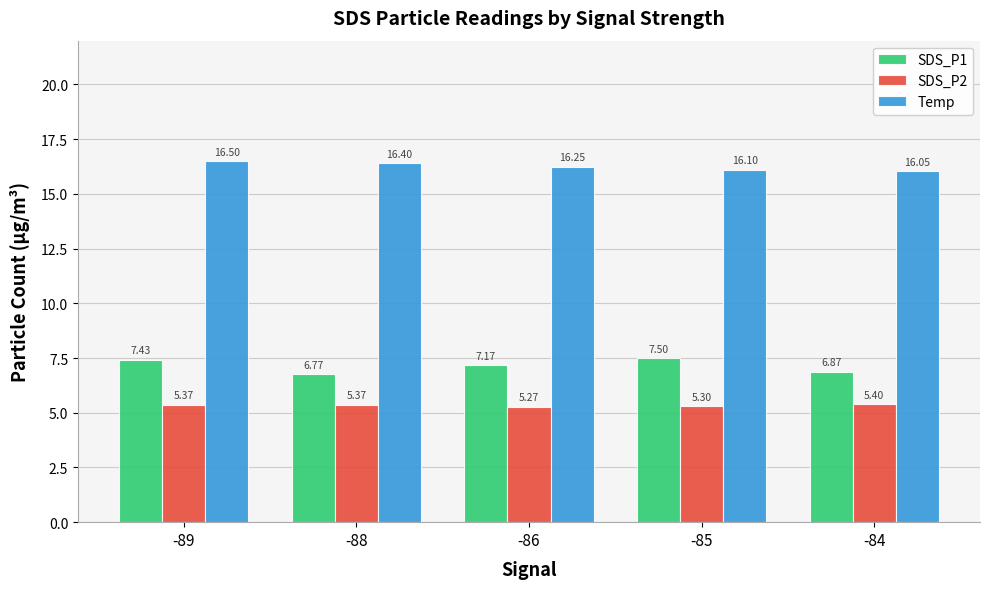

Rank the series at -85 from lowest to highest value.

SDS_P2, SDS_P1, Temp